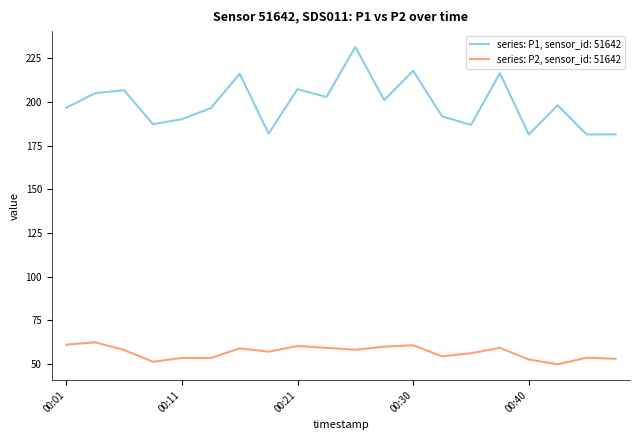

Which series has the widest spread of values?

series: P1, sensor_id: 51642